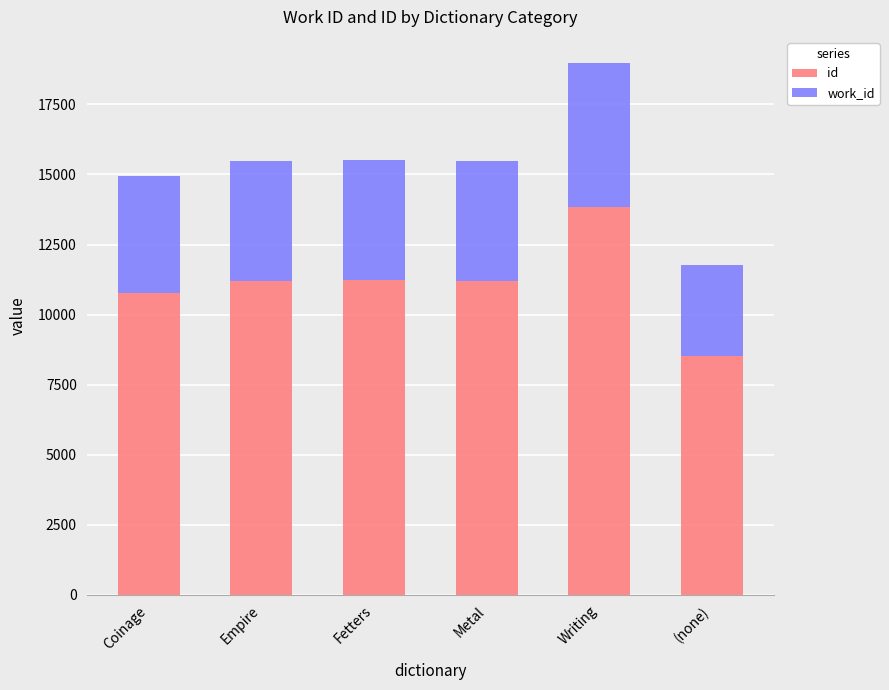

What is the total value across all series at Writing?

18962